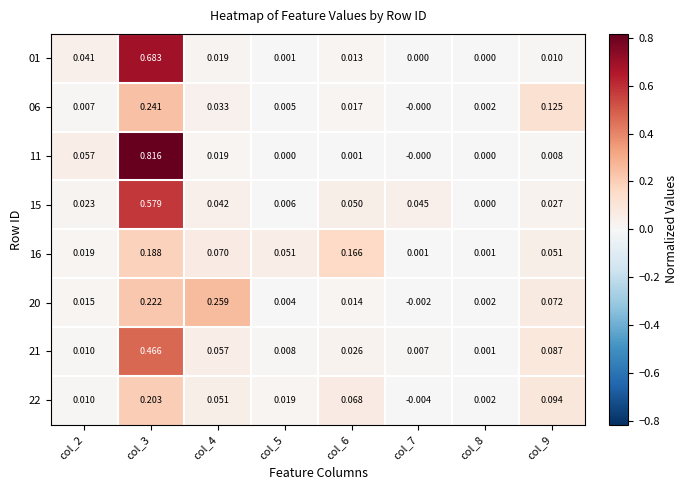

Reading left to right, list all the values displayed in this chart.

01: col_2=0.0	col_3=0.7	col_4=0.0	col_5=0.0	col_6=0.0	col_7=0.0	col_8=0.0	col_9=0.0
06: col_2=0.0	col_3=0.2	col_4=0.0	col_5=0.0	col_6=0.0	col_7=-0.0	col_8=0.0	col_9=0.1
11: col_2=0.1	col_3=0.8	col_4=0.0	col_5=0.0	col_6=0.0	col_7=-0.0	col_8=0.0	col_9=0.0
15: col_2=0.0	col_3=0.6	col_4=0.0	col_5=0.0	col_6=0.1	col_7=0.0	col_8=0.0	col_9=0.0
16: col_2=0.0	col_3=0.2	col_4=0.1	col_5=0.1	col_6=0.2	col_7=0.0	col_8=0.0	col_9=0.1
20: col_2=0.0	col_3=0.2	col_4=0.3	col_5=0.0	col_6=0.0	col_7=-0.0	col_8=0.0	col_9=0.1
21: col_2=0.0	col_3=0.5	col_4=0.1	col_5=0.0	col_6=0.0	col_7=0.0	col_8=0.0	col_9=0.1
22: col_2=0.0	col_3=0.2	col_4=0.1	col_5=0.0	col_6=0.1	col_7=-0.0	col_8=0.0	col_9=0.1